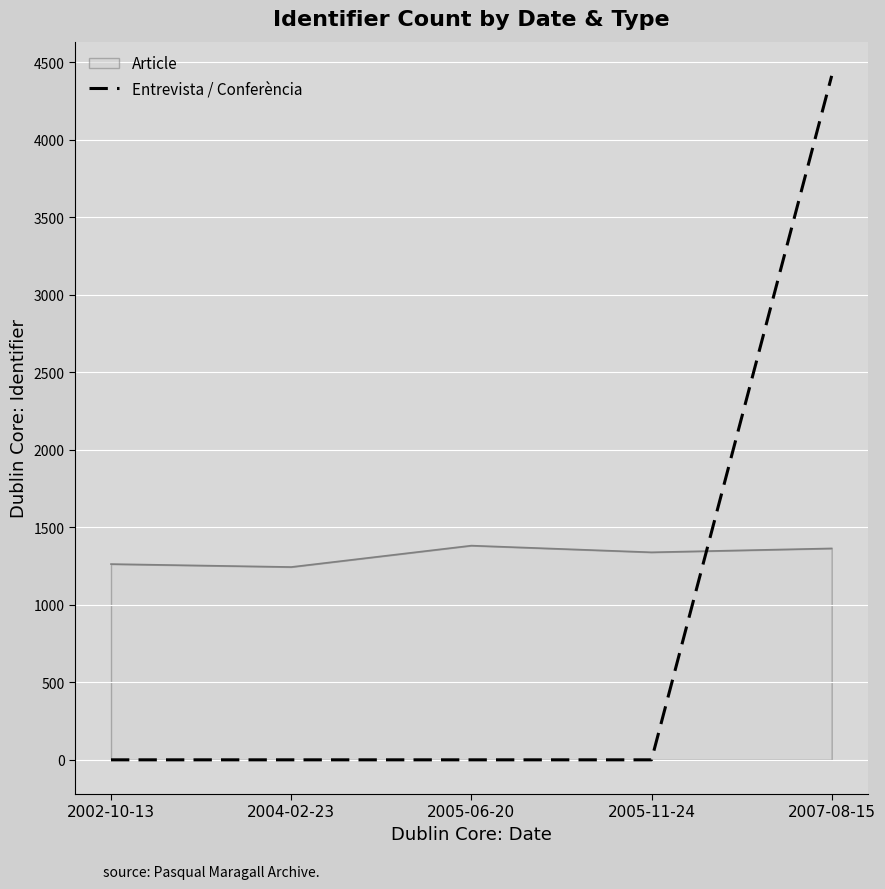

List the series in order of their overall mean, highest first.

Article, Entrevista / Conferència